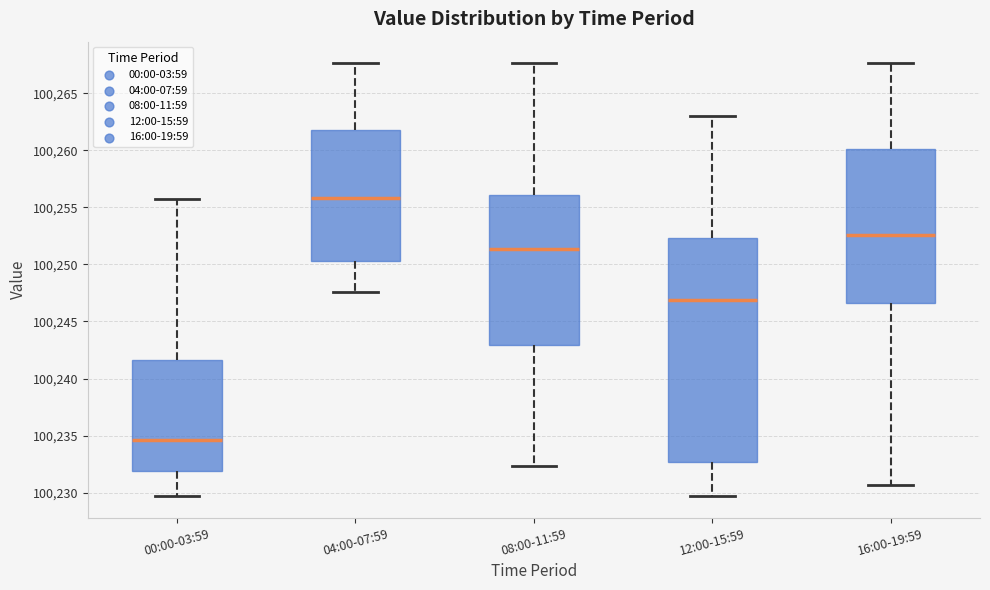

Comparing the boxes themselves (not the whiskers), which one is the tallest?

12:00-15:59